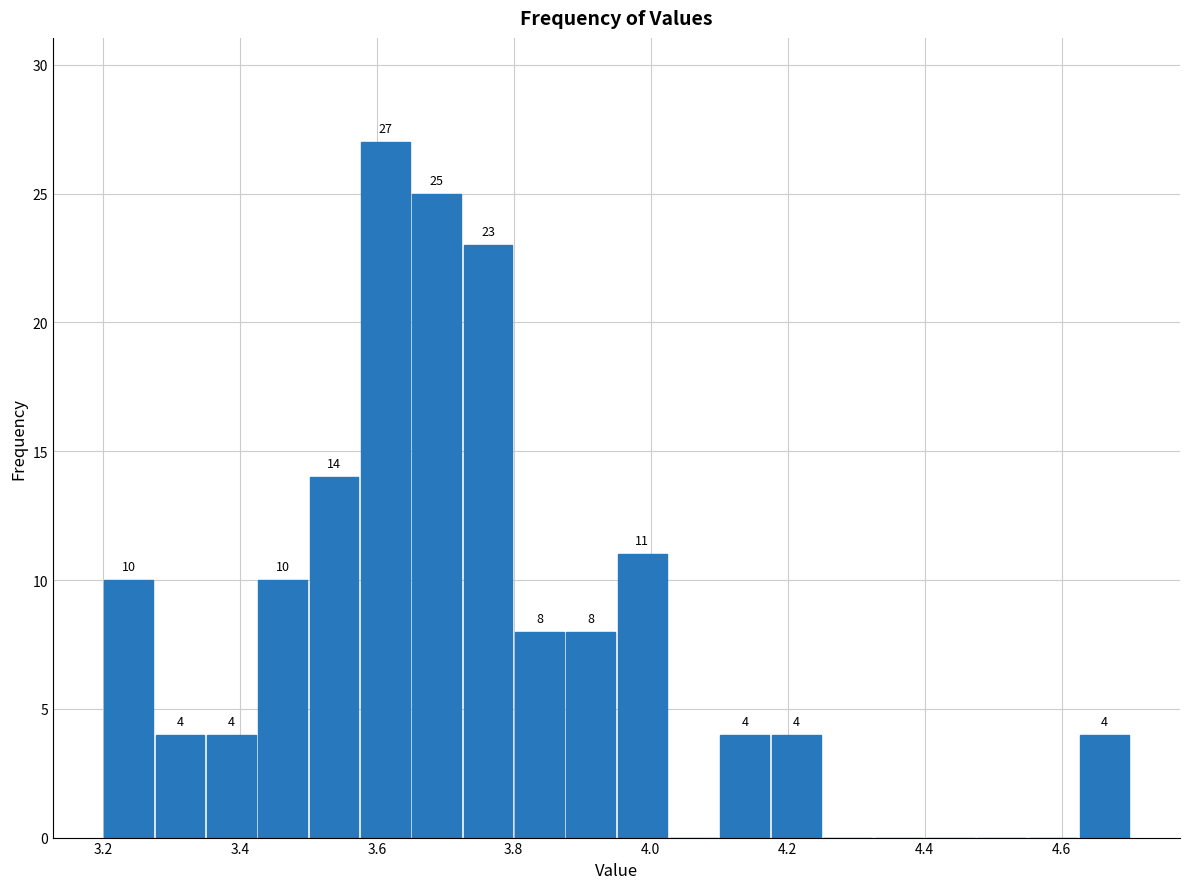

Around what value on the x-axis is the tallest bar? Give the approximate position of its centre, as read against the axis.

3.62